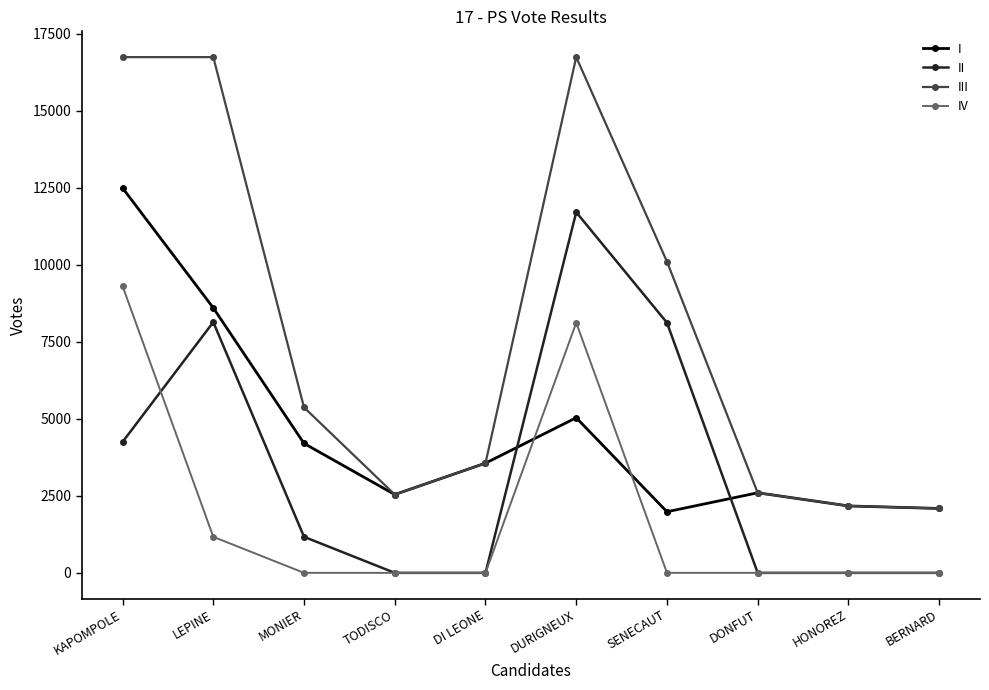

What is the maximum value for III?

16748